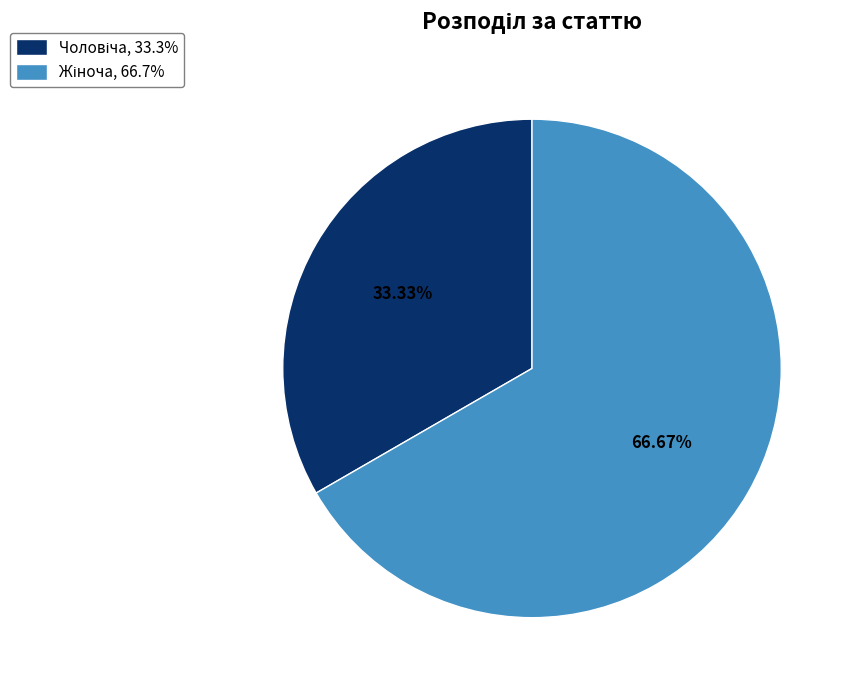

Is there any slice that represents more than half of the pie?

Yes